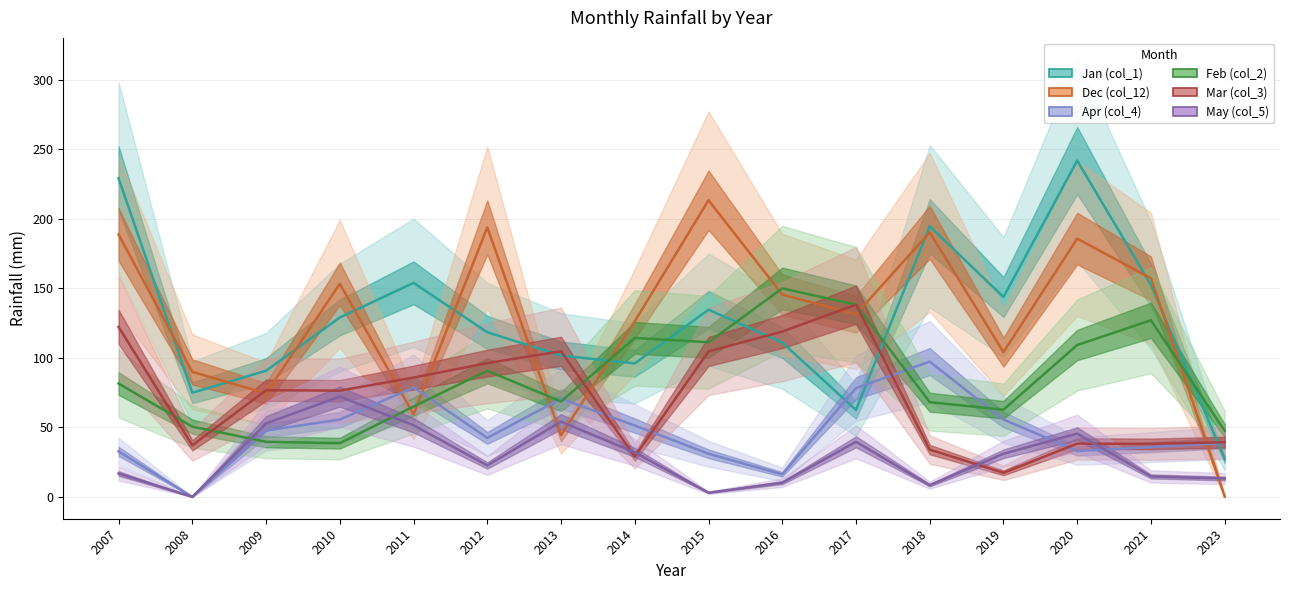

True or false: Feb (col_2) has more than 0 points higher than both neighbors.

True